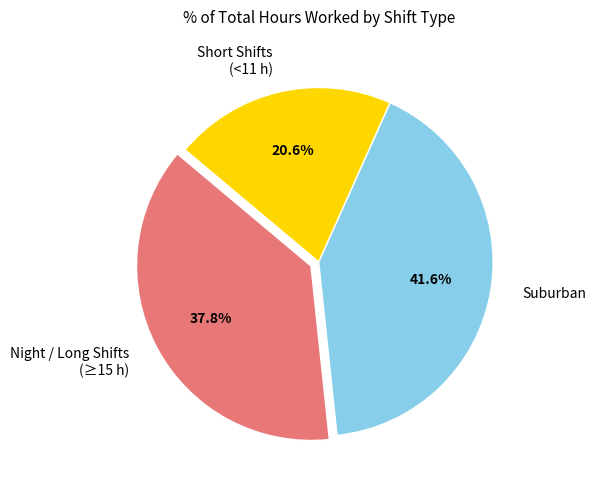

How much of the chart is everything except Night / Long Shifts (≥15 h)?

62.2%